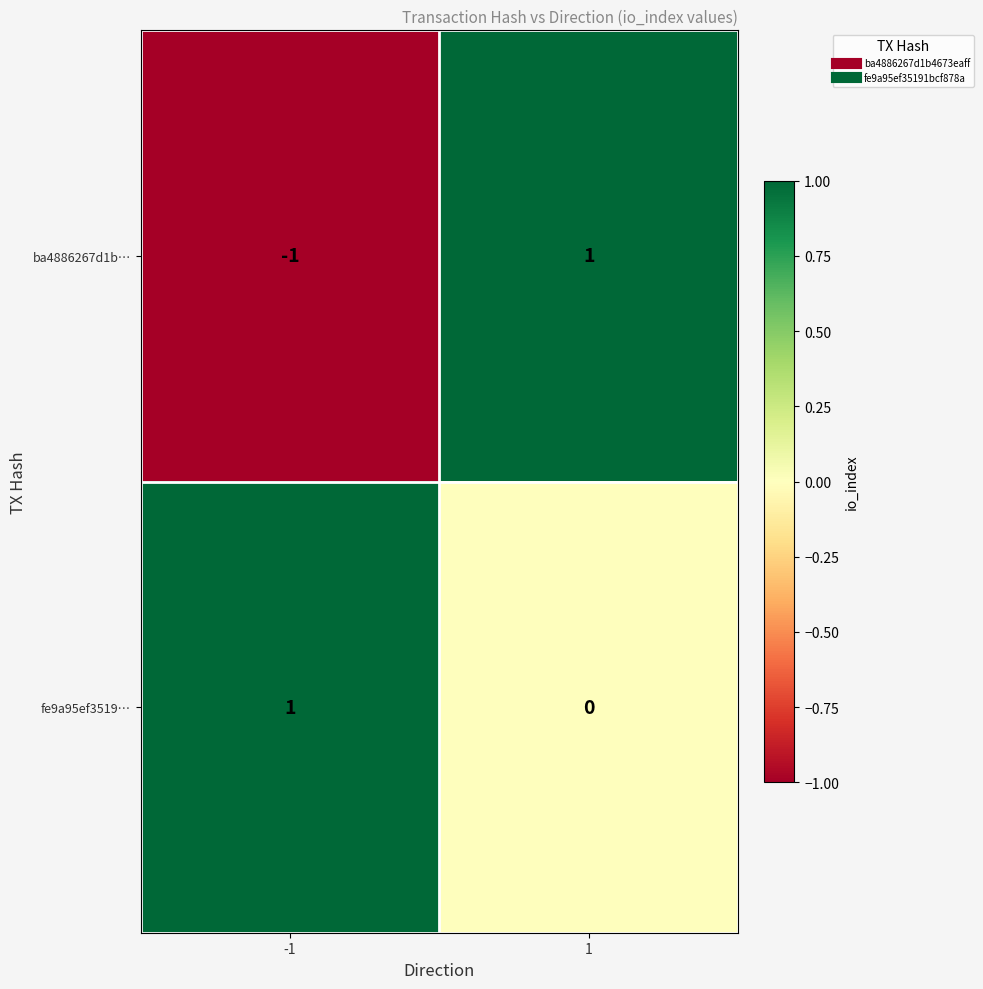

At which category is the sum across all series the highest?

1